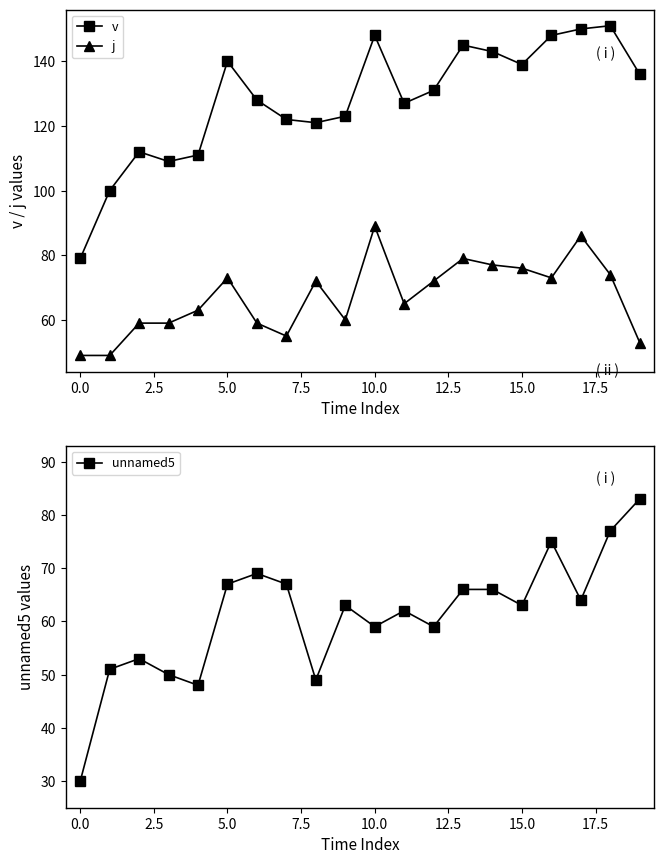

True or false: v and j cross at least once.

False